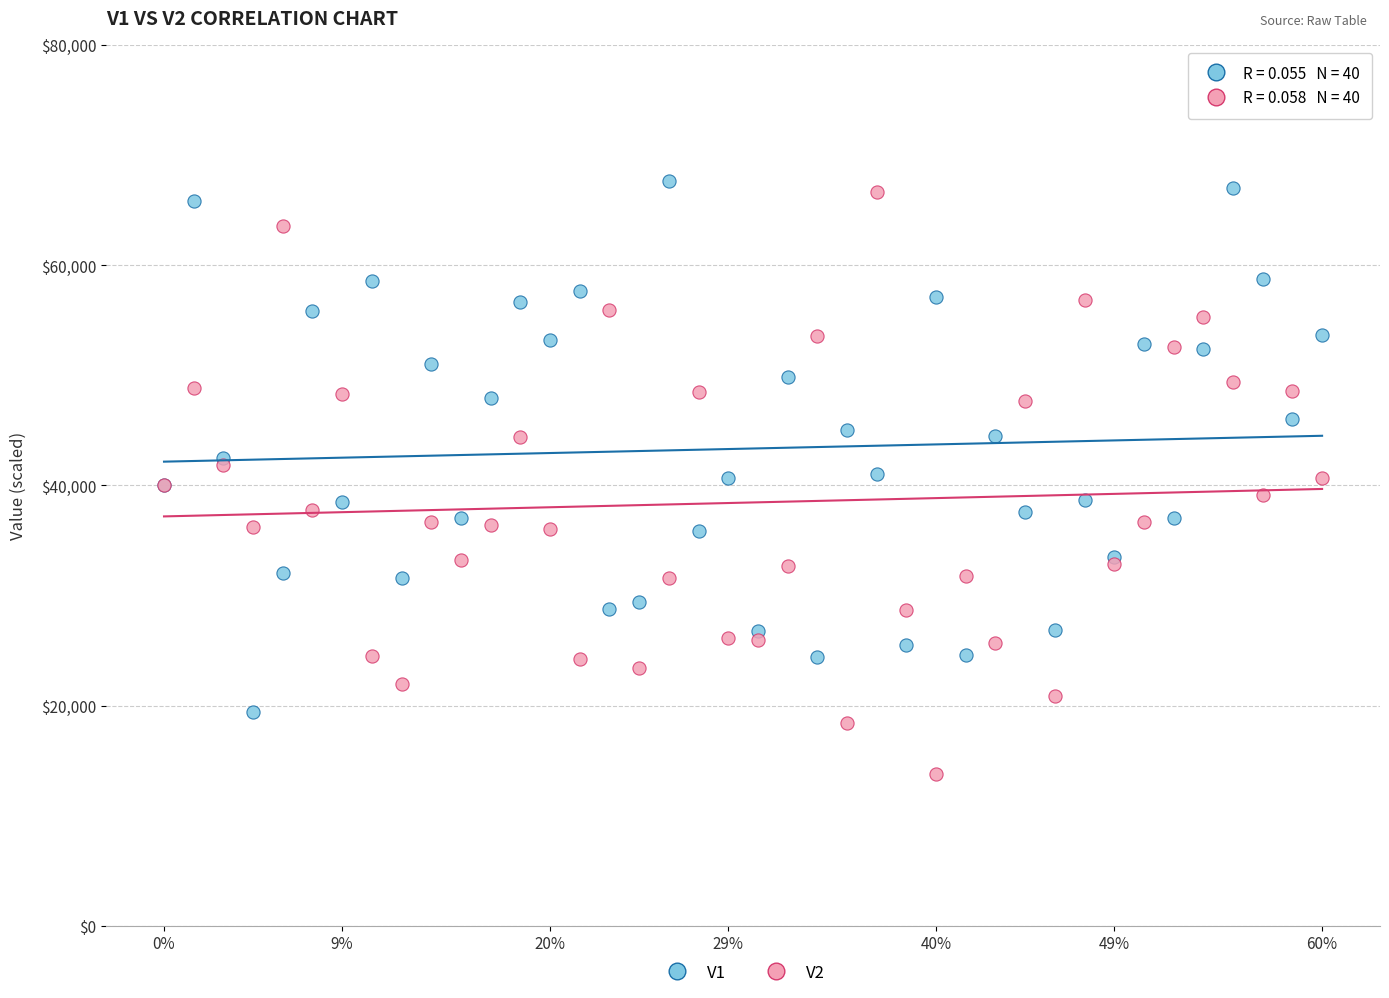

Which series reaches the minimum Y coordinate?

V2